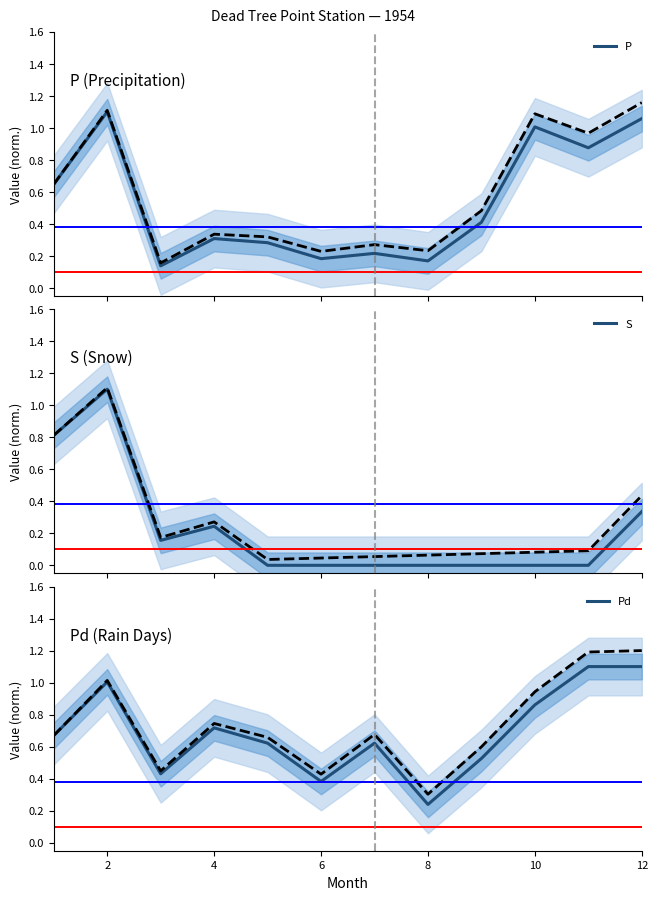

Is it true that Pd equals 0.6 at 12?

False